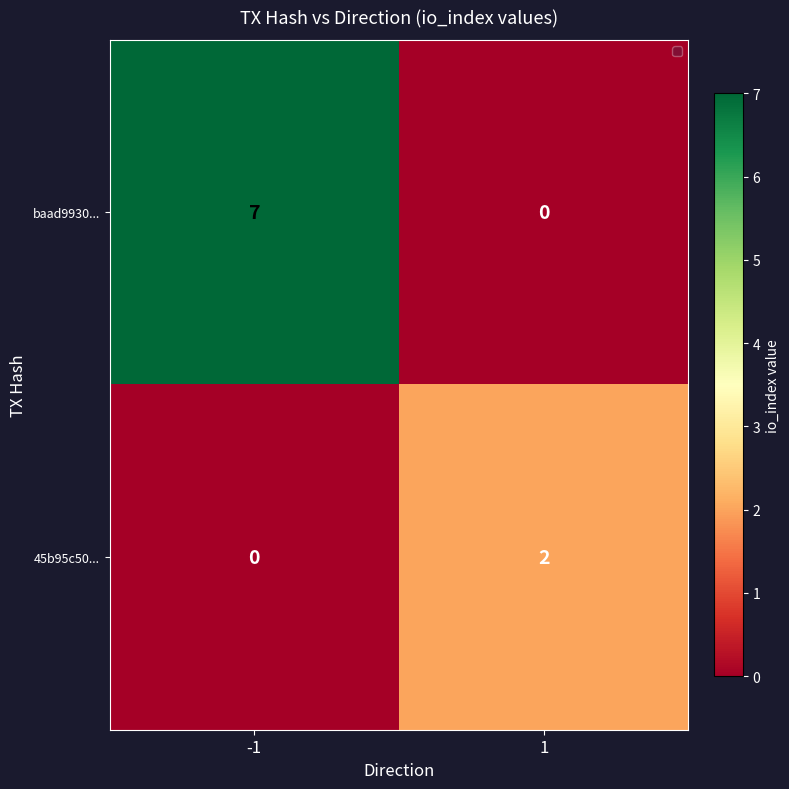

Which series changed the most between -1 and 1?

baad9930...